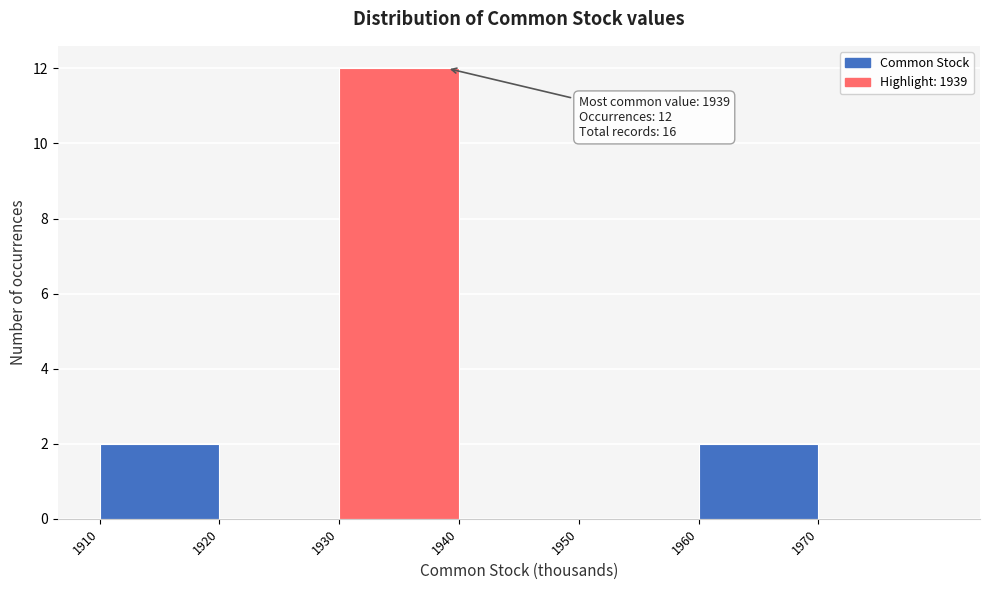

Which range on the x-axis has the tallest bar?

1930 to 1940